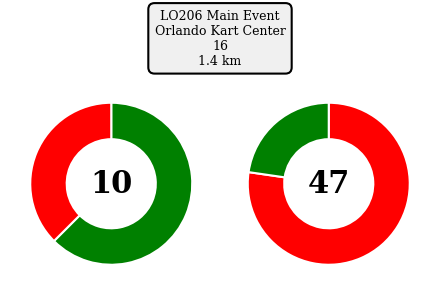

Is it true that JED PERKINS is 17% of the pie?

False